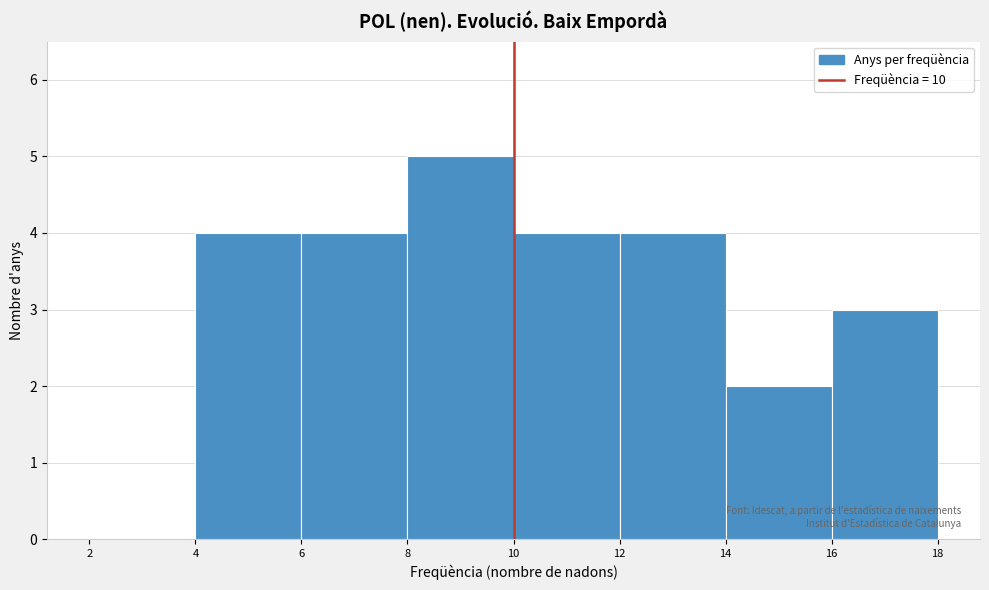

Which range on the x-axis has the tallest bar?

8 to 10